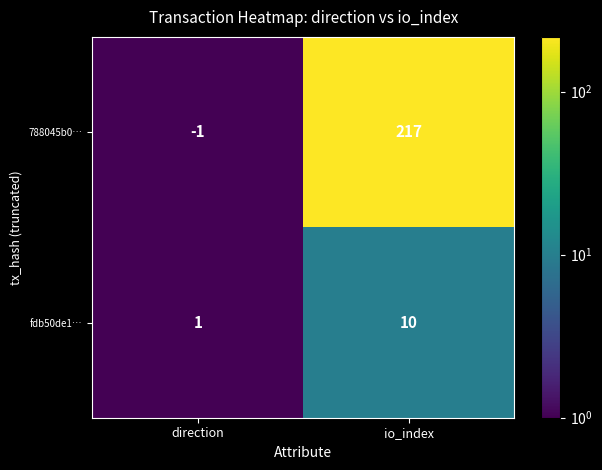

Reading right to left, list all the values displayed in this chart.

788045b0…: 217	-1
fdb50de1…: 10	1